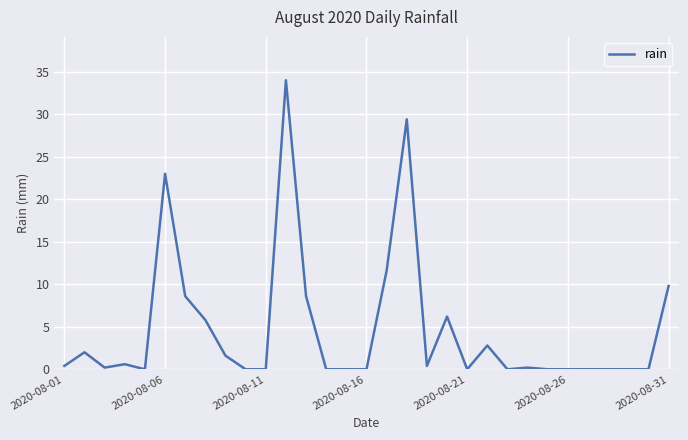

What is the difference between the maximum and minimum values?

34.0